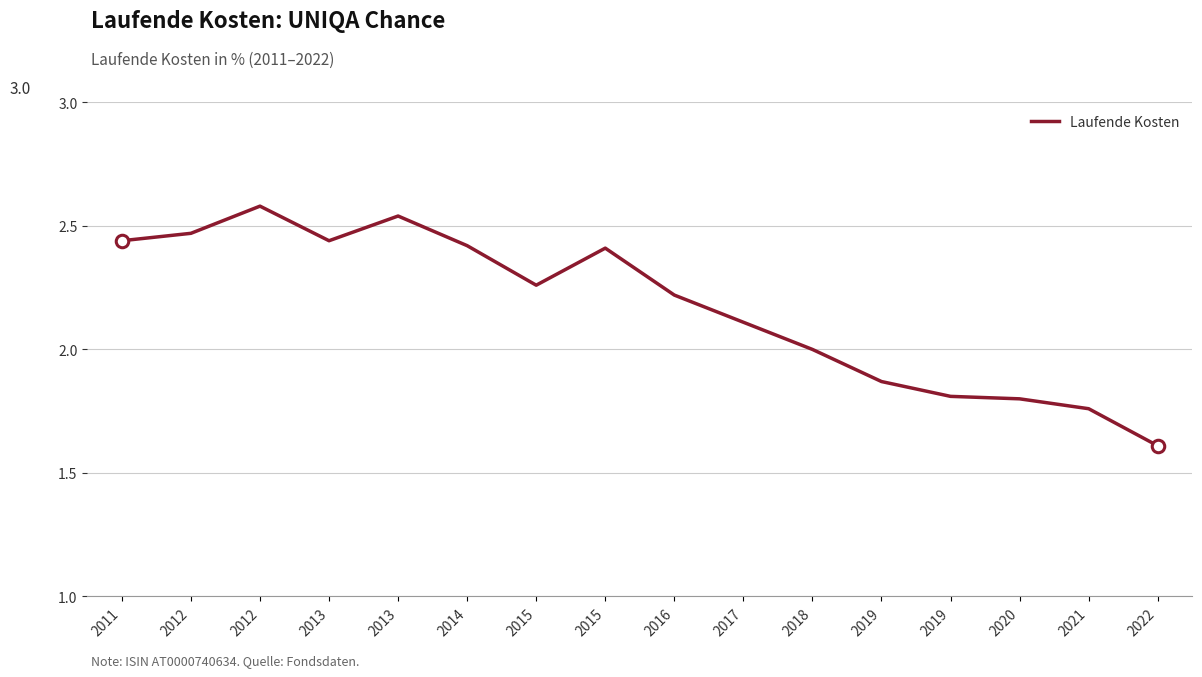

Count the number of categories in the chart.

16